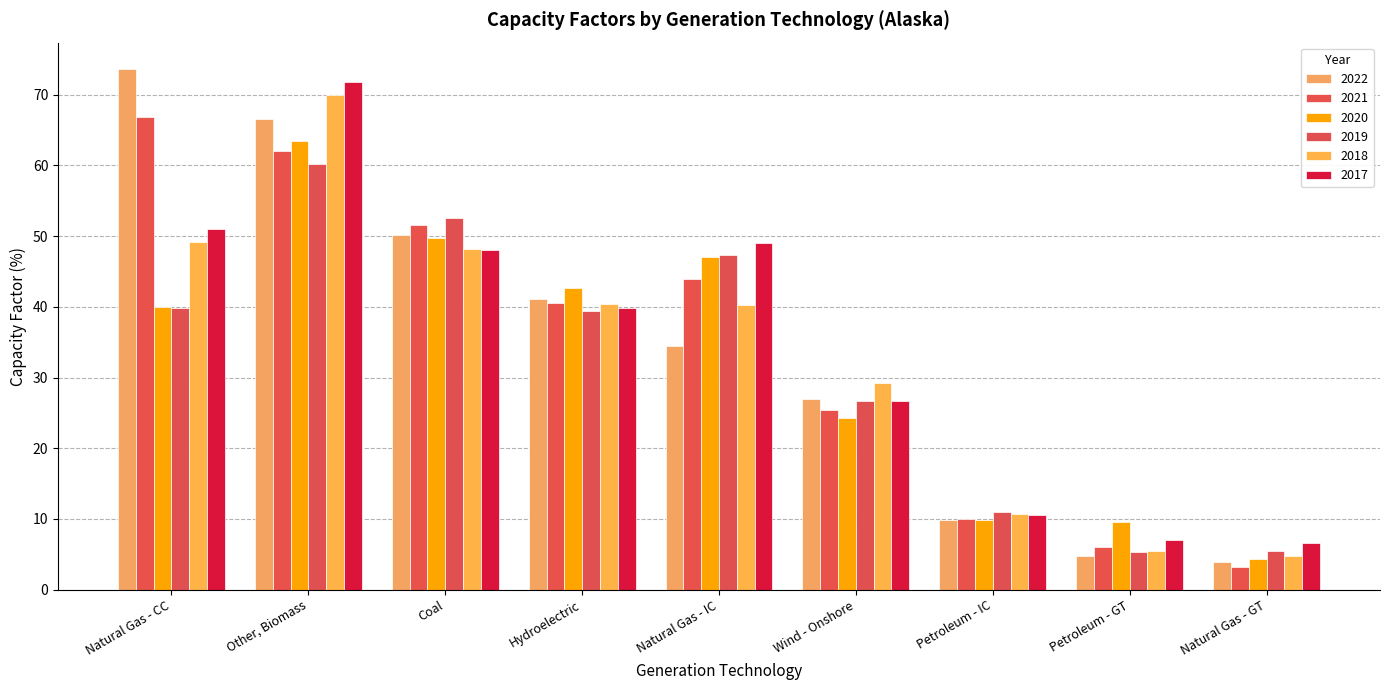

Between Natural Gas - CC and Petroleum - GT, which is larger?

Natural Gas - CC